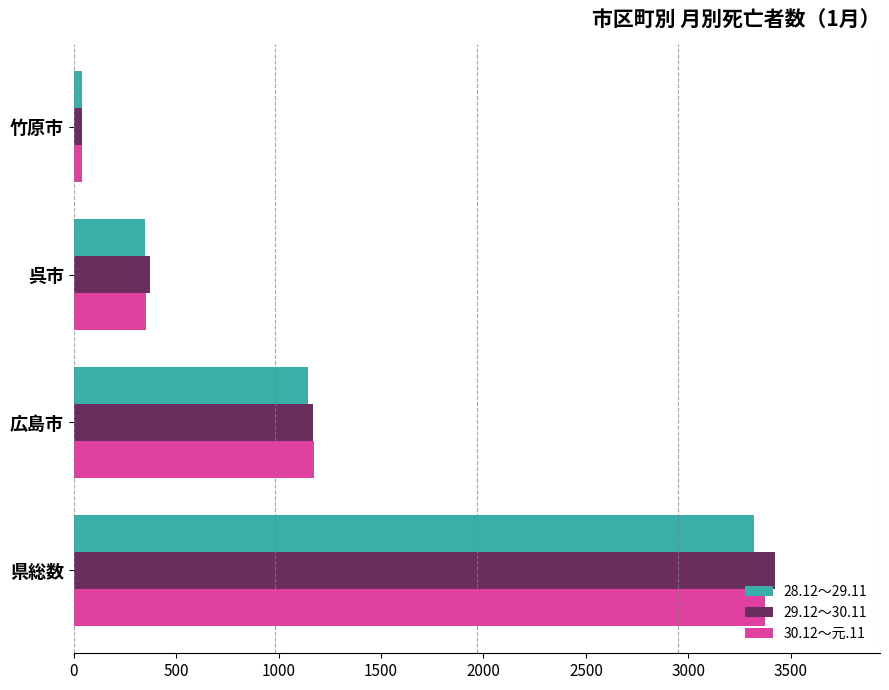

What is the spread (max minus min) of values at 県総数?

104